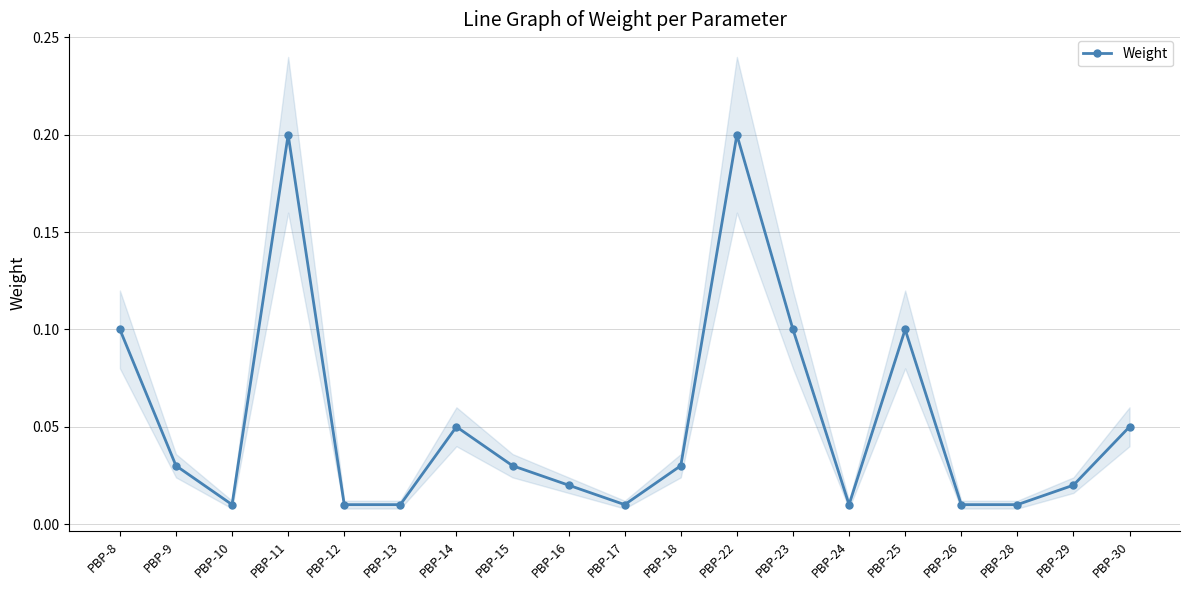

The chart shows a value of 0.0 at PBP-18. True or false?

False